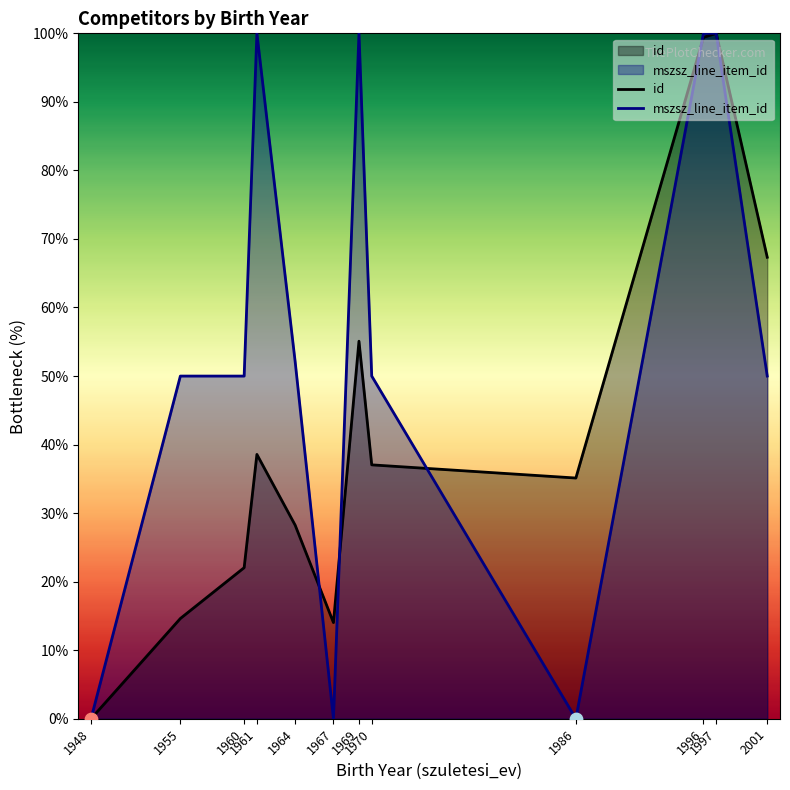

What is the total value across all series at 1997?

200.0